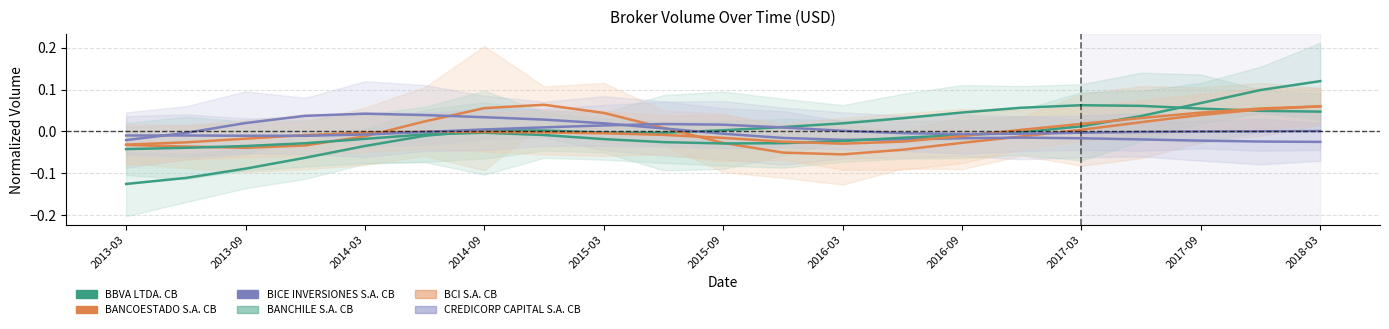

What position from the left is 2016-09?

8